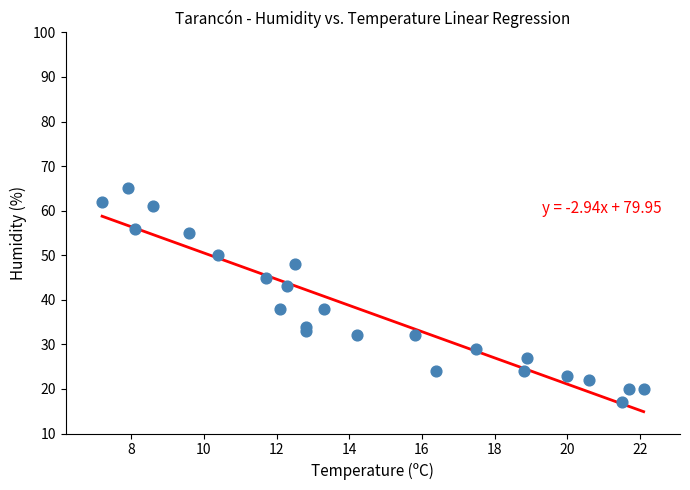

What is the range of Y values (max minus min)?

48